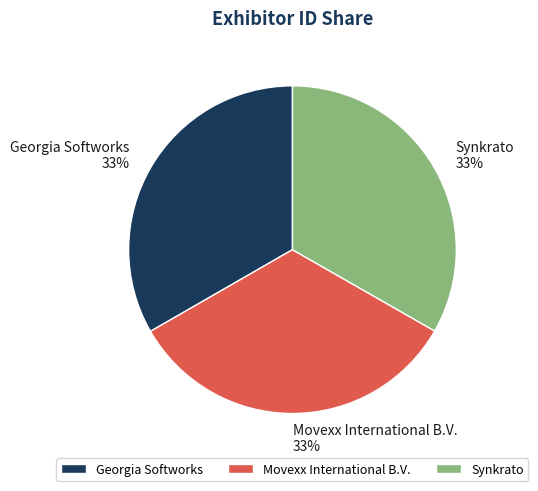

Approximately how many times larger is the value at Movexx International B.V. compared to Synkrato?

1.0